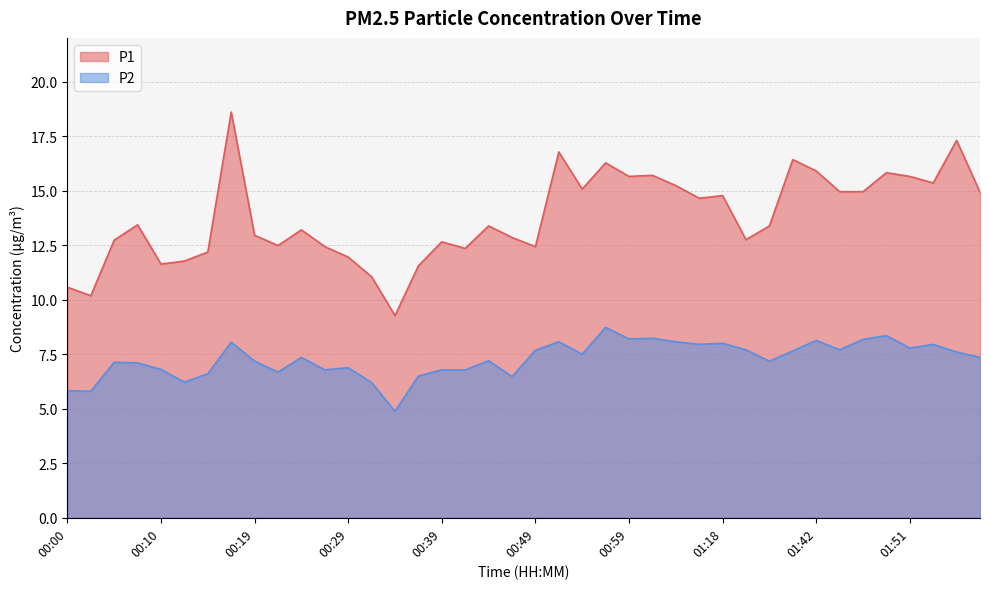

What is the average value of the P2 series?

7.3